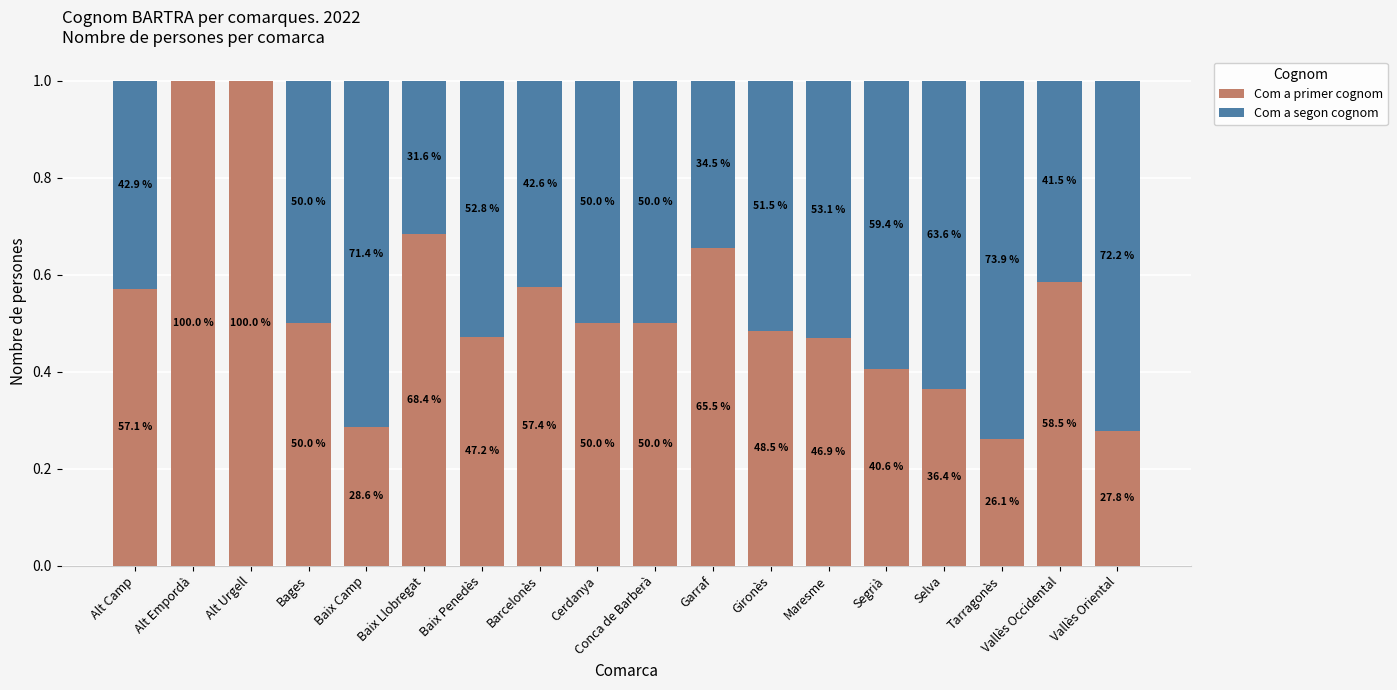

What is the difference between the Com a primer cognom values at Vallès Oriental and Garraf?

0.4